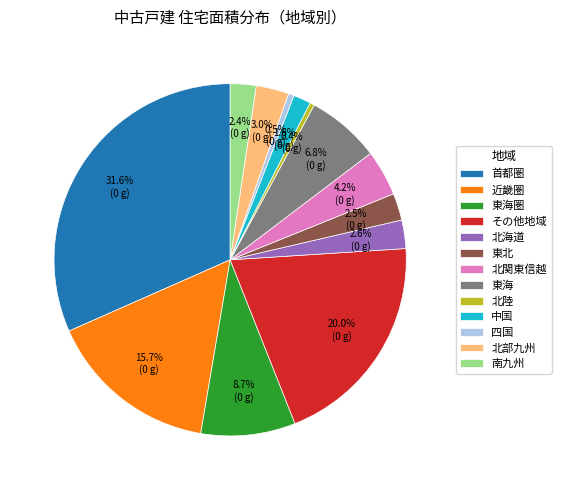

Is the sum of 北関東信越 and 首都圏 greater than half?

No